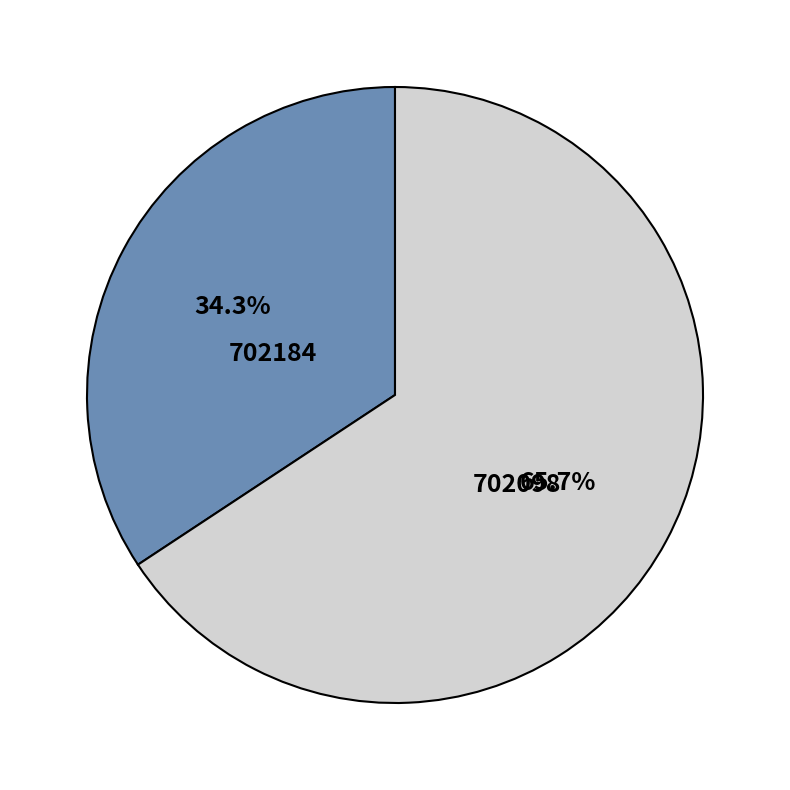

Which category accounts for the majority?

702098